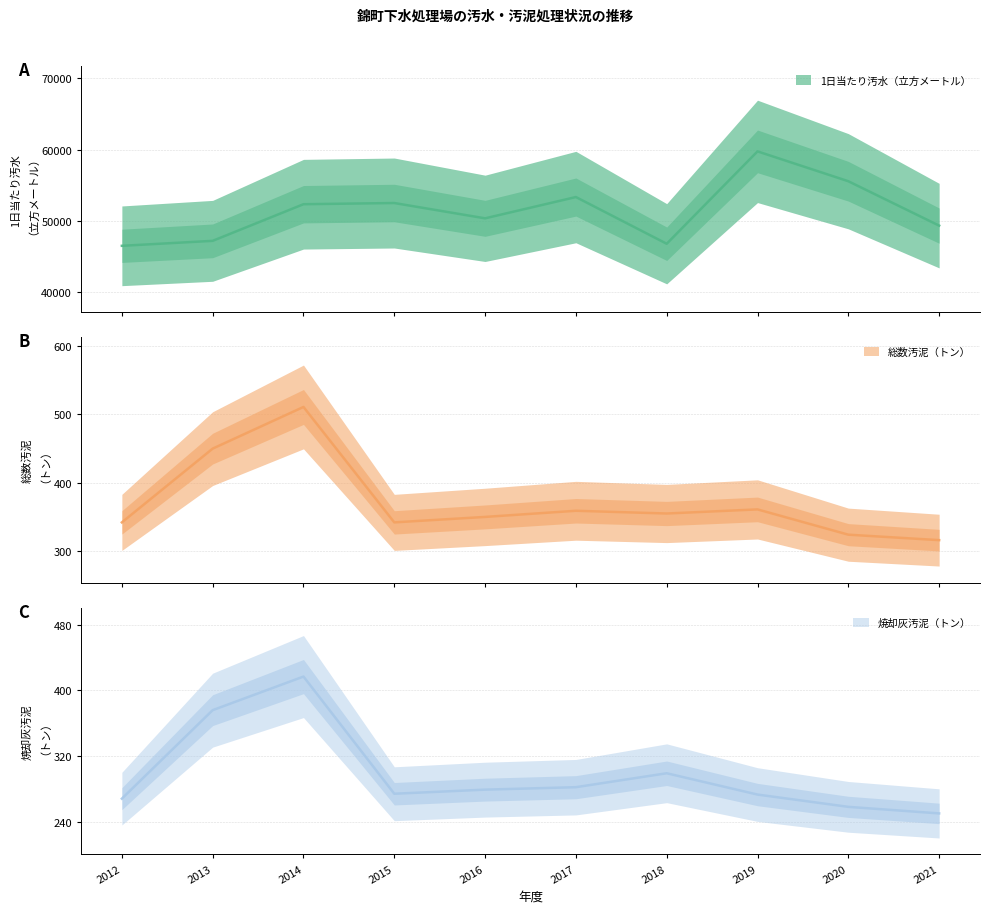

True or false: 焼却灰汚泥（トン） has more than 1 points higher than both neighbors.

True